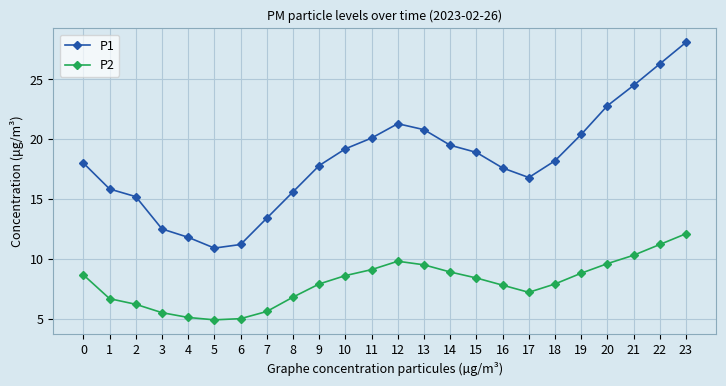

True or false: P2 and P1 intersect in this chart.

False